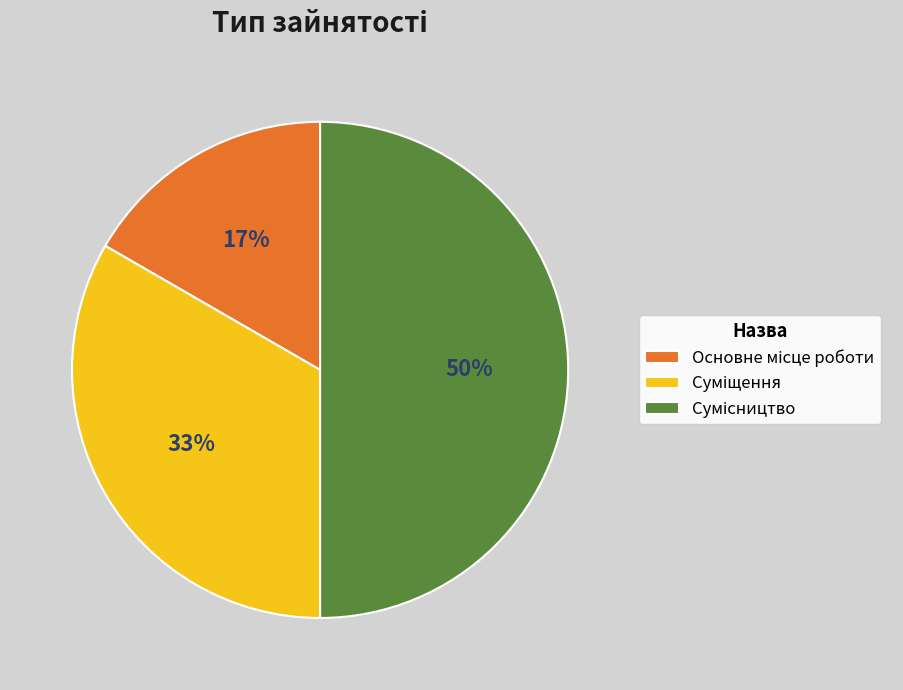

To the nearest percent, what is the average slice percentage?

33%